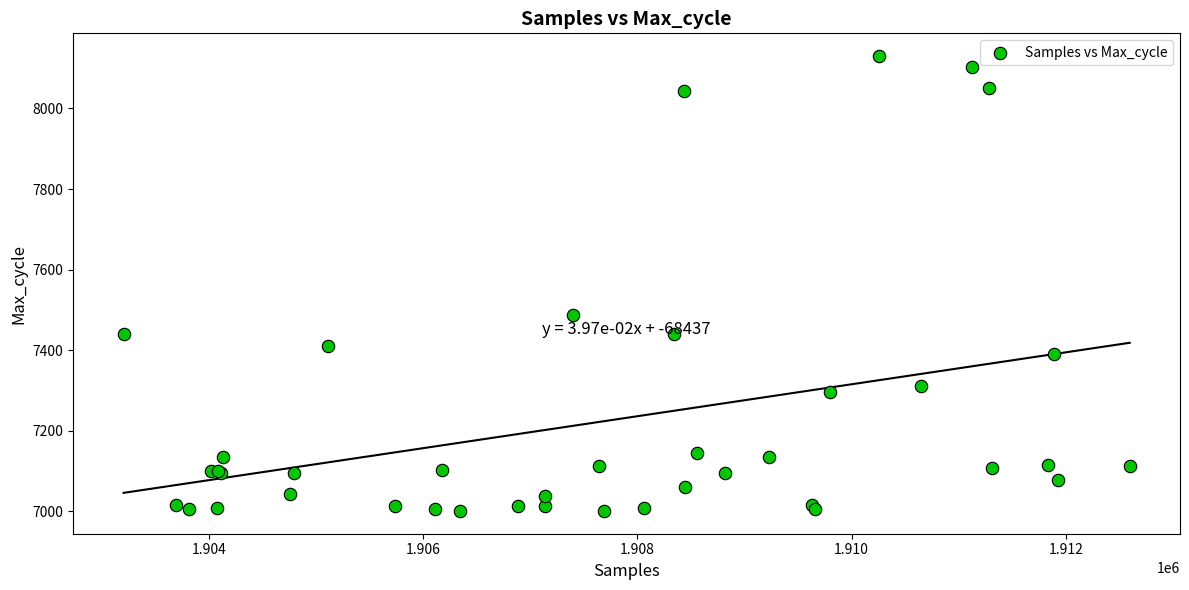

What Y value in the scatter plot is closest to 7565?

7487